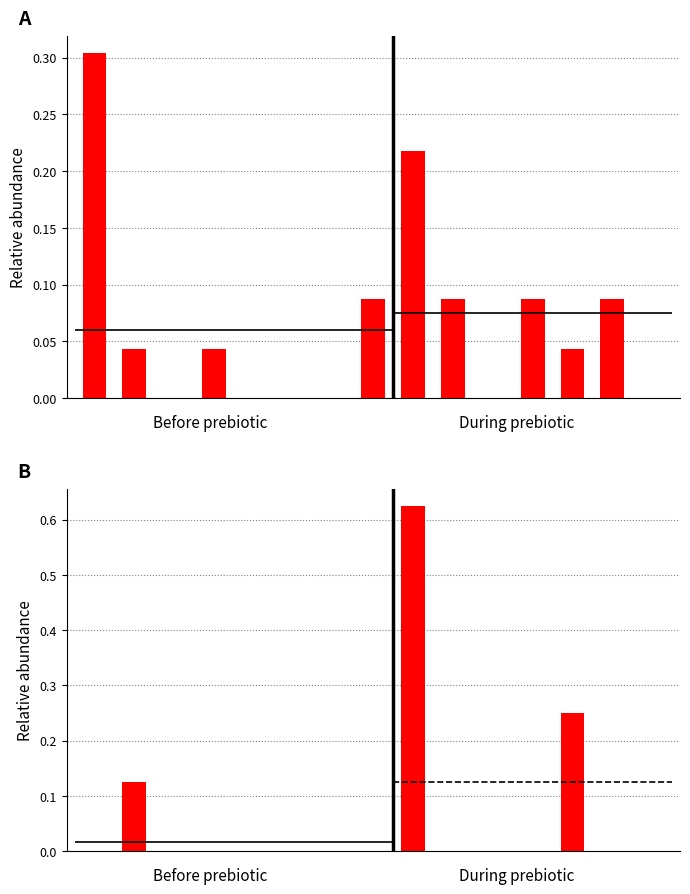

Which has a higher value, 3 or 8?

8